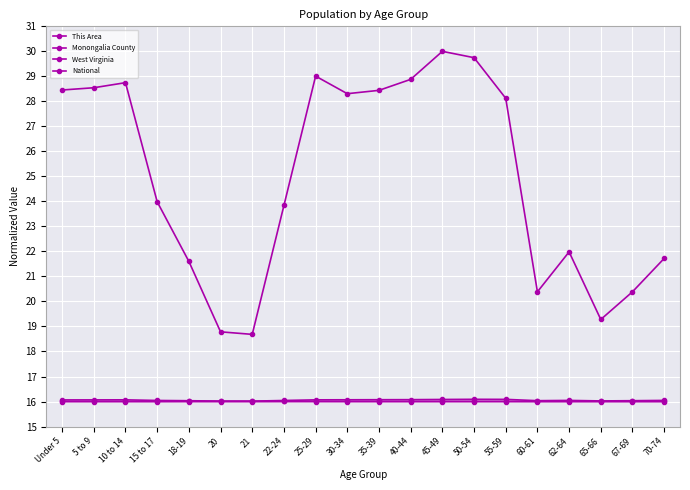

What is the label of the 5th point from the left?

18-19